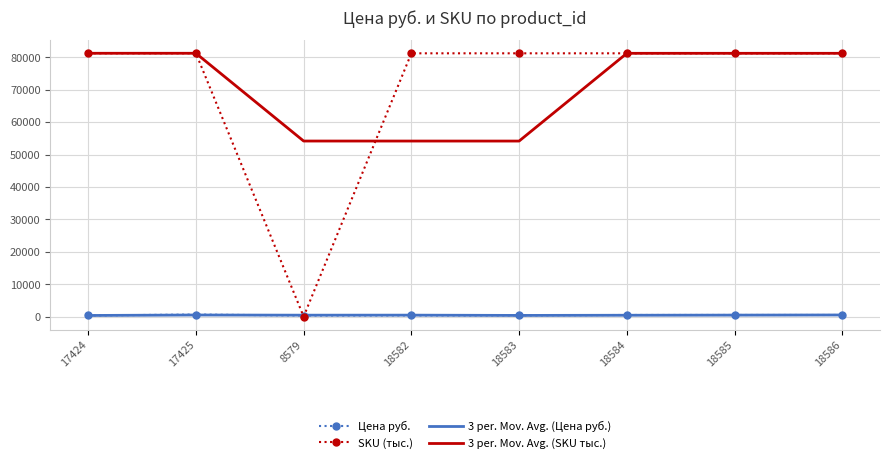

The value of 3 per. Mov. Avg. (SKU тыс.) at 18586 is 81249.3. True or false?

True